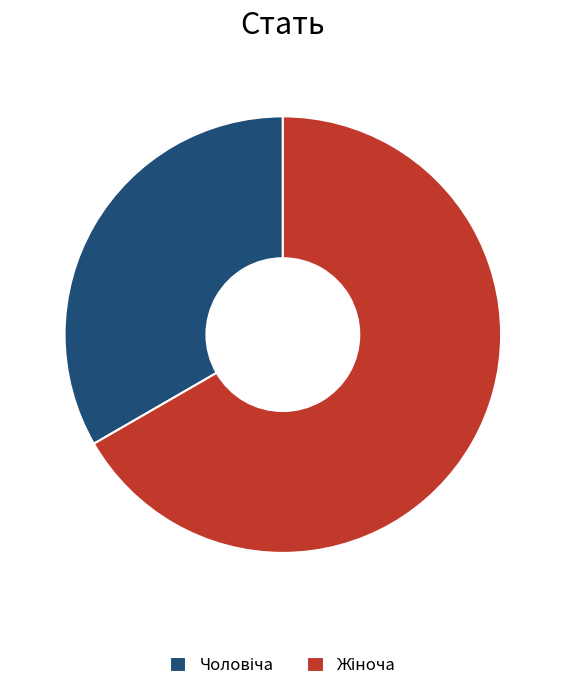

Does any single category account for the majority?

Yes